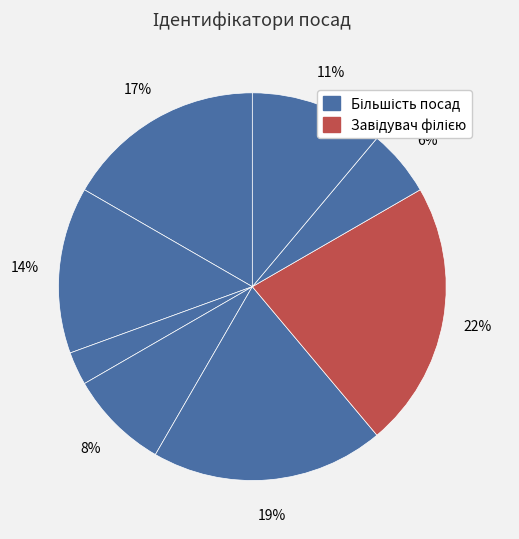

Is there a majority slice in this chart?

No